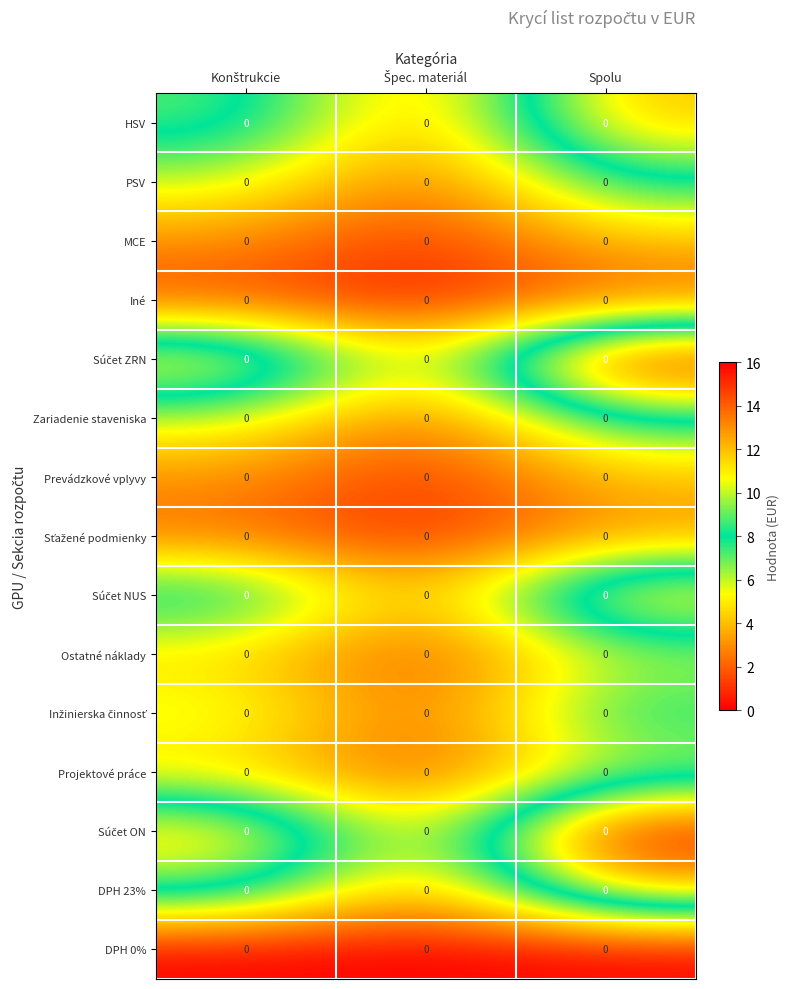

List the labels in order of Zariadenie staveniska value, largest first.

Spolu, Konštrukcie, Špec. materiál